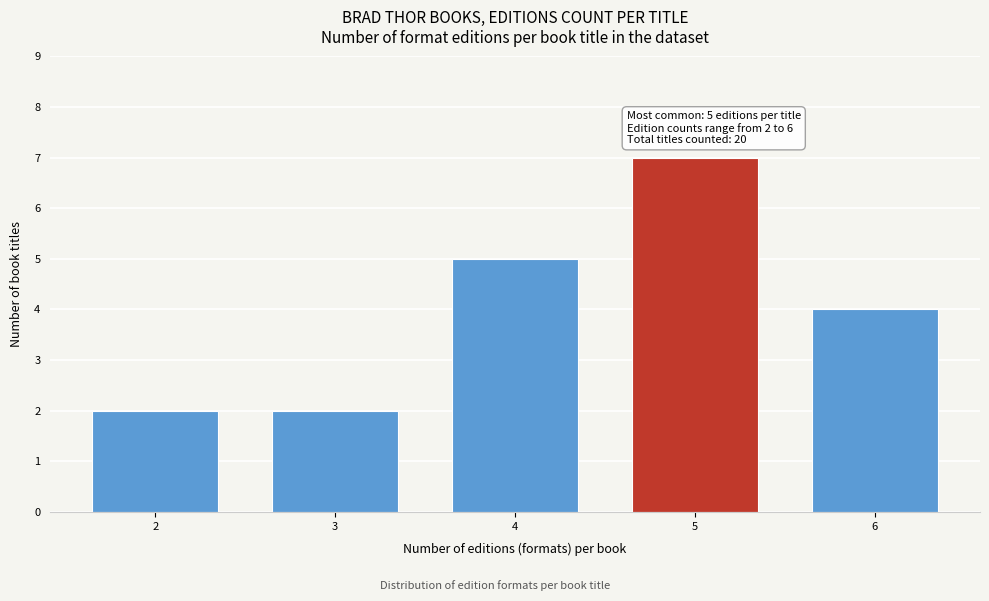

Reading right to left, transcribe all the data shown in this chart.

4	7	5	2	2